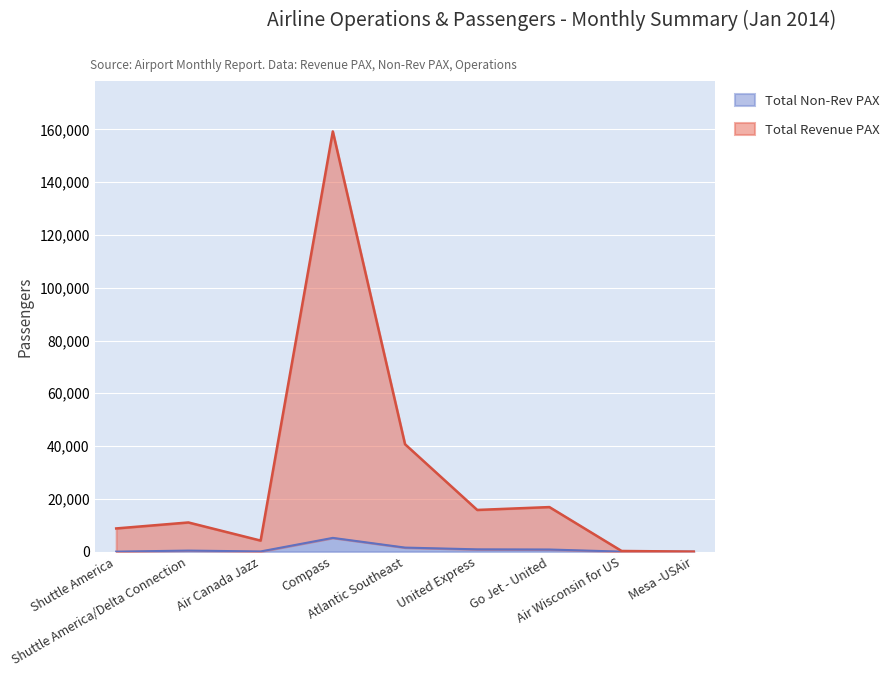

Reading right to left, extract all data points from this chart.

Total Revenue PAX: 0	246	16881	15796	40708	159230	4185	11053	8788
Total Non Rev PAX: 0	1	803	866	1531	5209	68	394	0